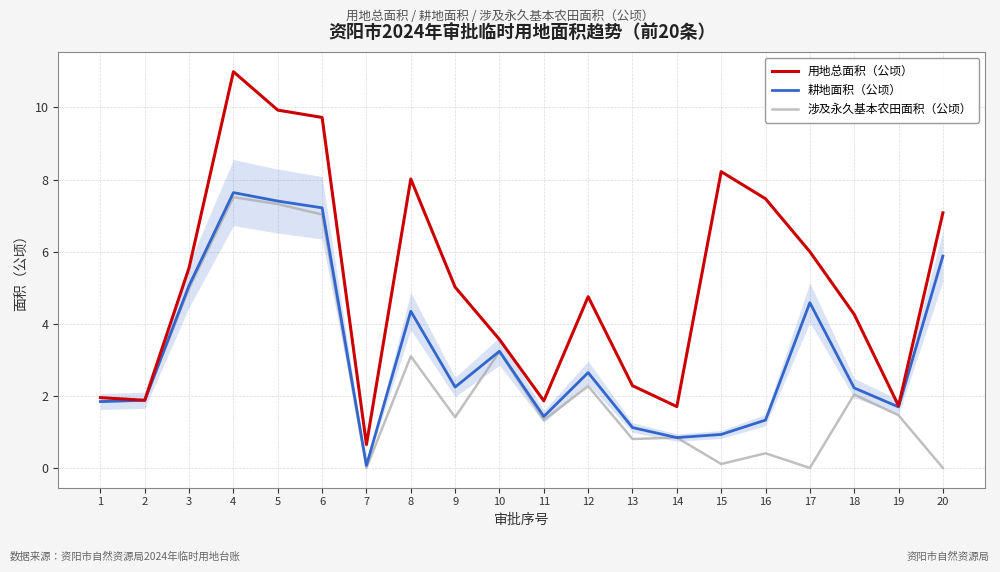

Which series has the largest total across all categories?

用地总面积（公顷）